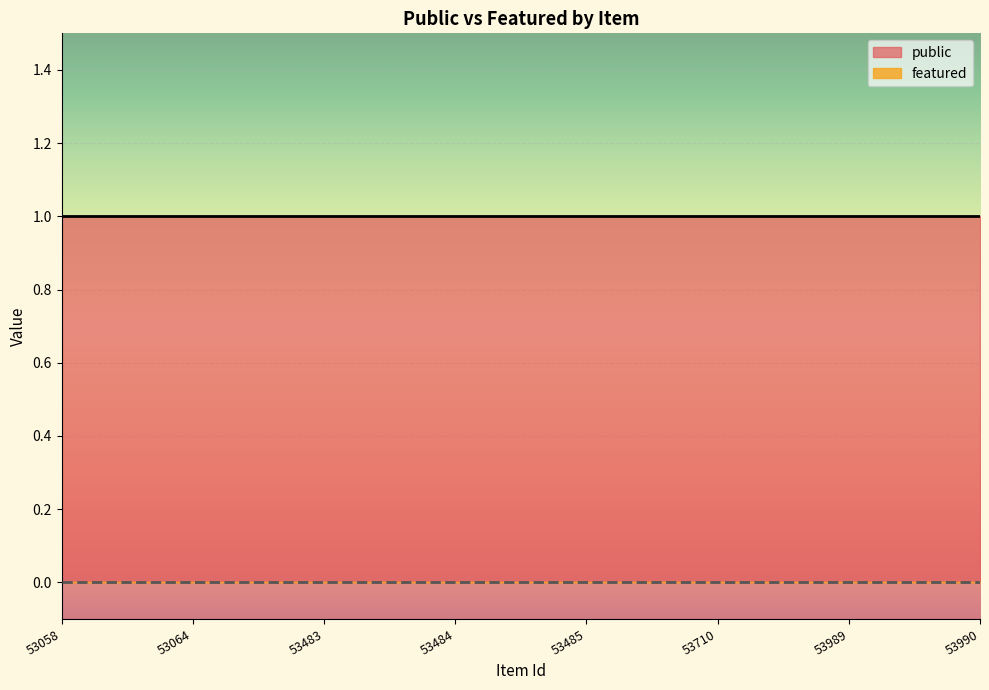

The public series shows 1 at 53483. True or false?

True